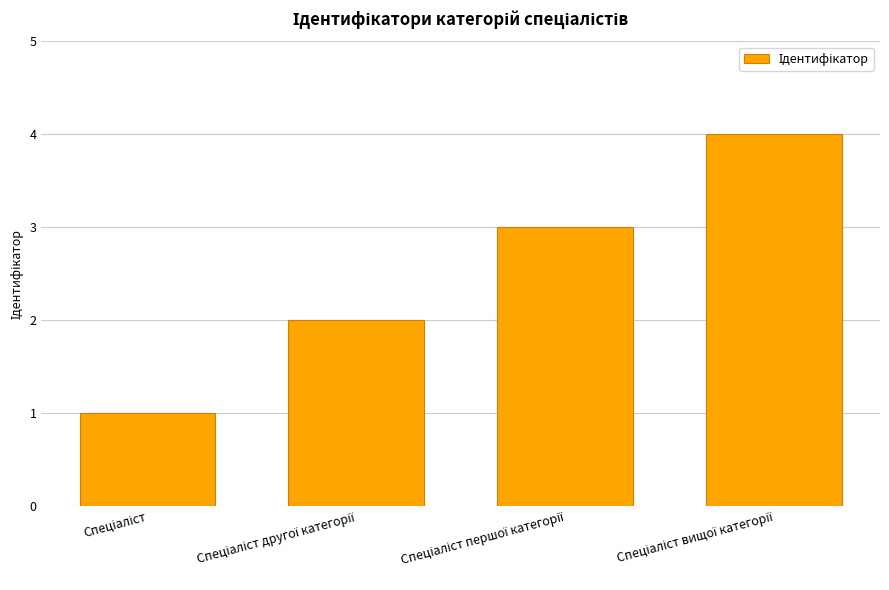

What is the greatest value displayed?

4